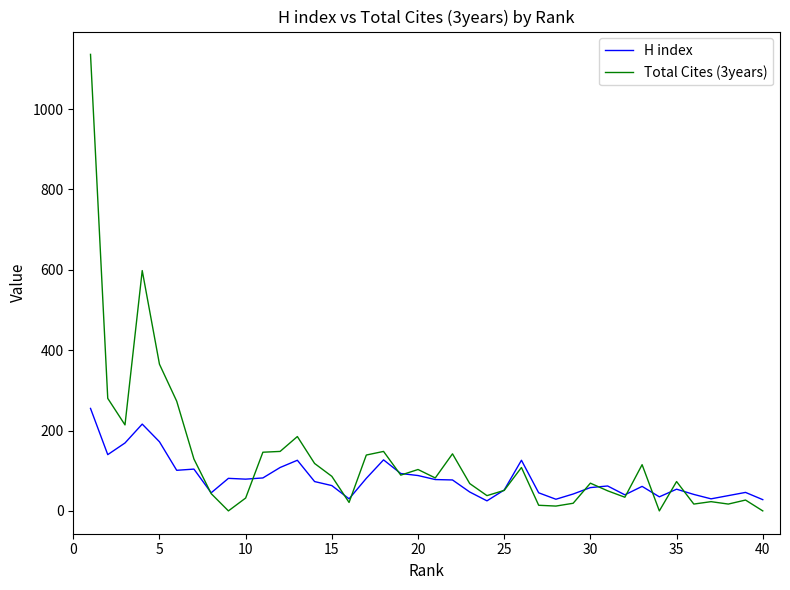

What is the sum of all H index values?

3247